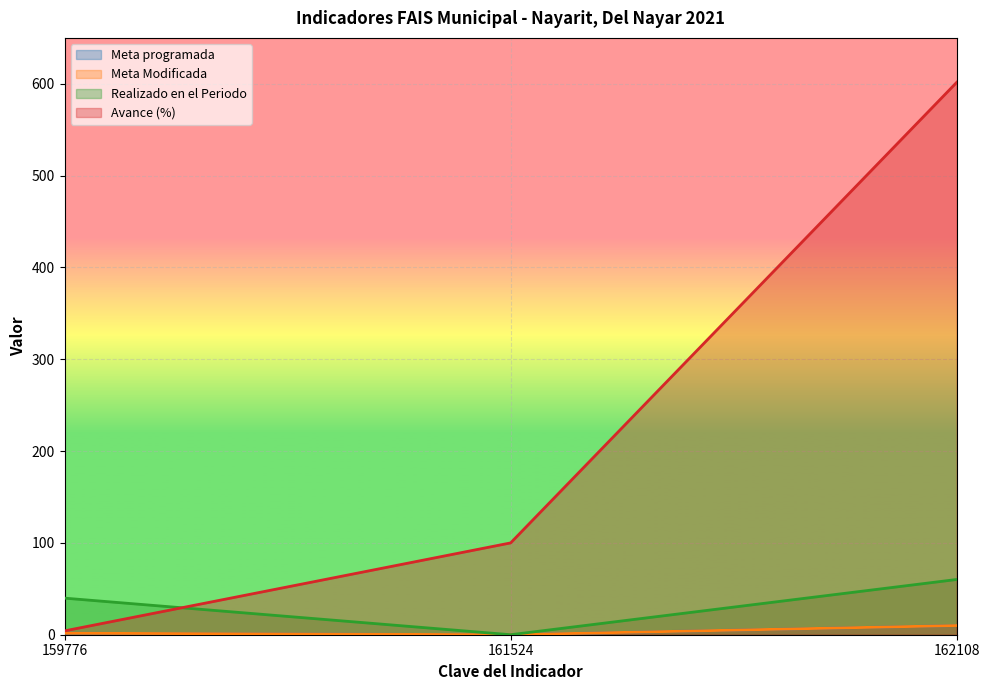

How many lines are shown in the chart?

4